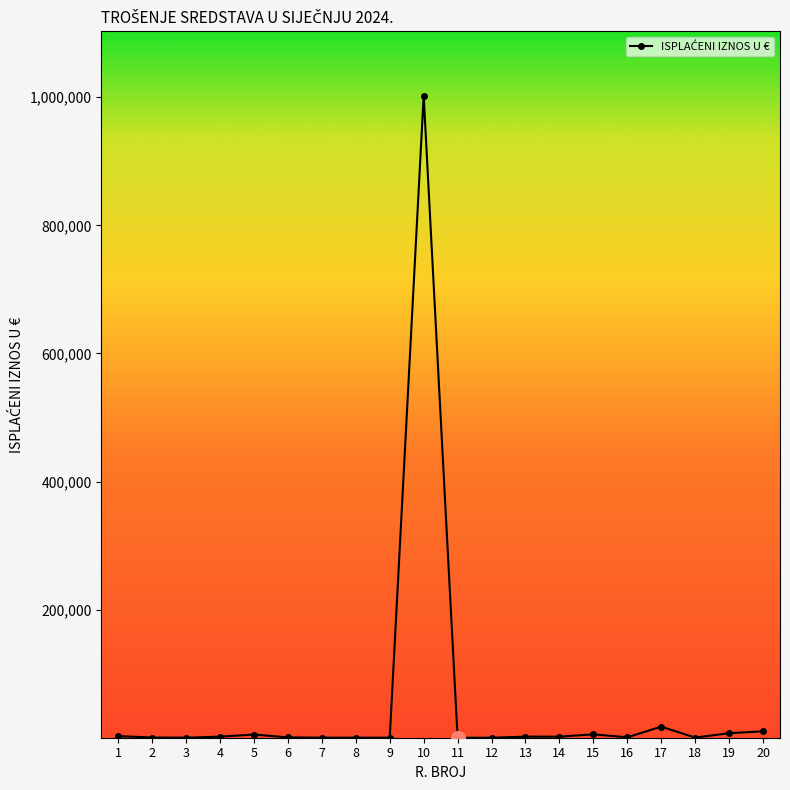

True or false: there are more than 0 points higher than both neighbors.

True